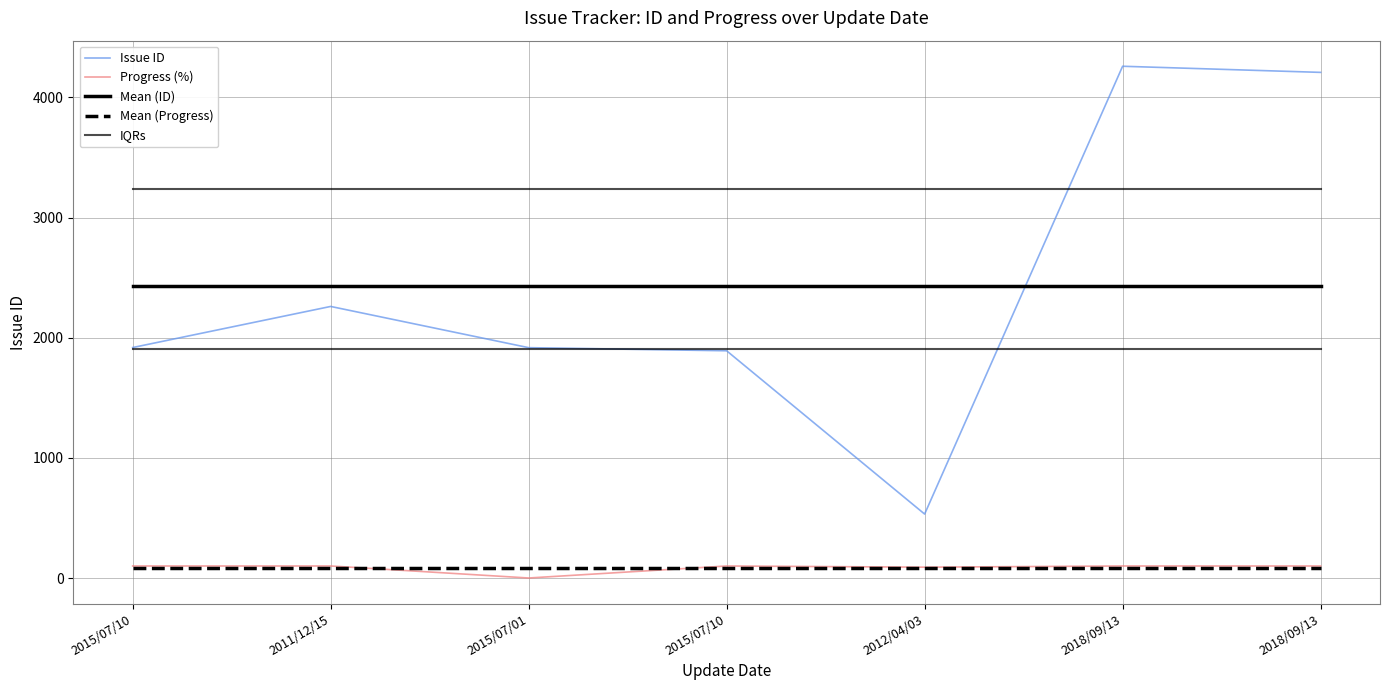

Which series changed the most between 2015/07/01 and 2018/09/13?

Issue ID